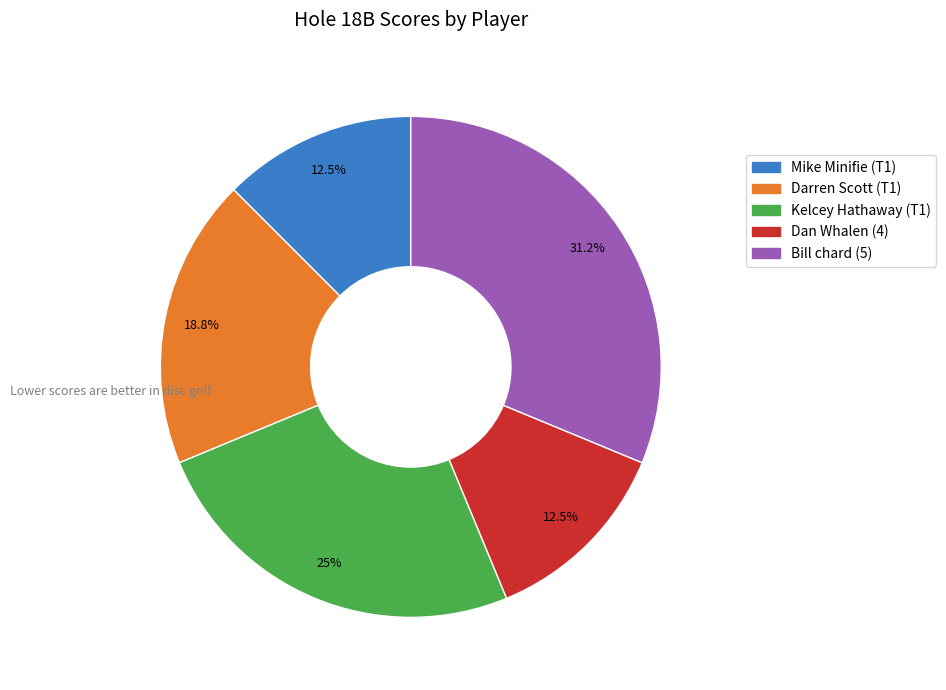

Is it true that Darren Scott (T1) is 11% of the pie?

False